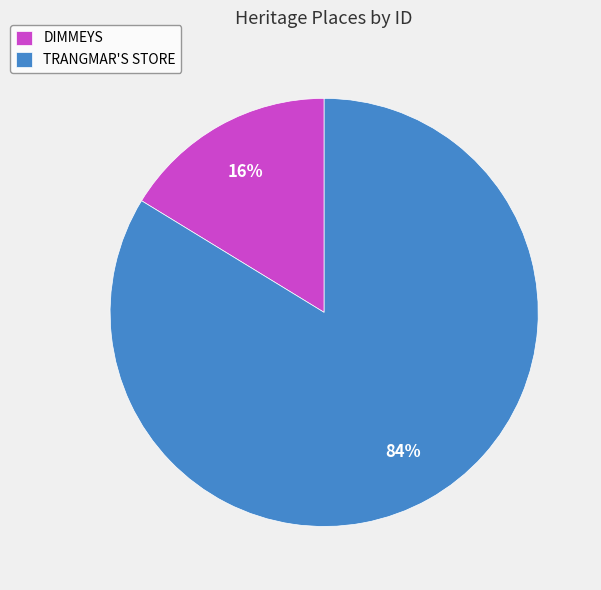

To the nearest percent, what percentage of the pie is DIMMEYS?

16%